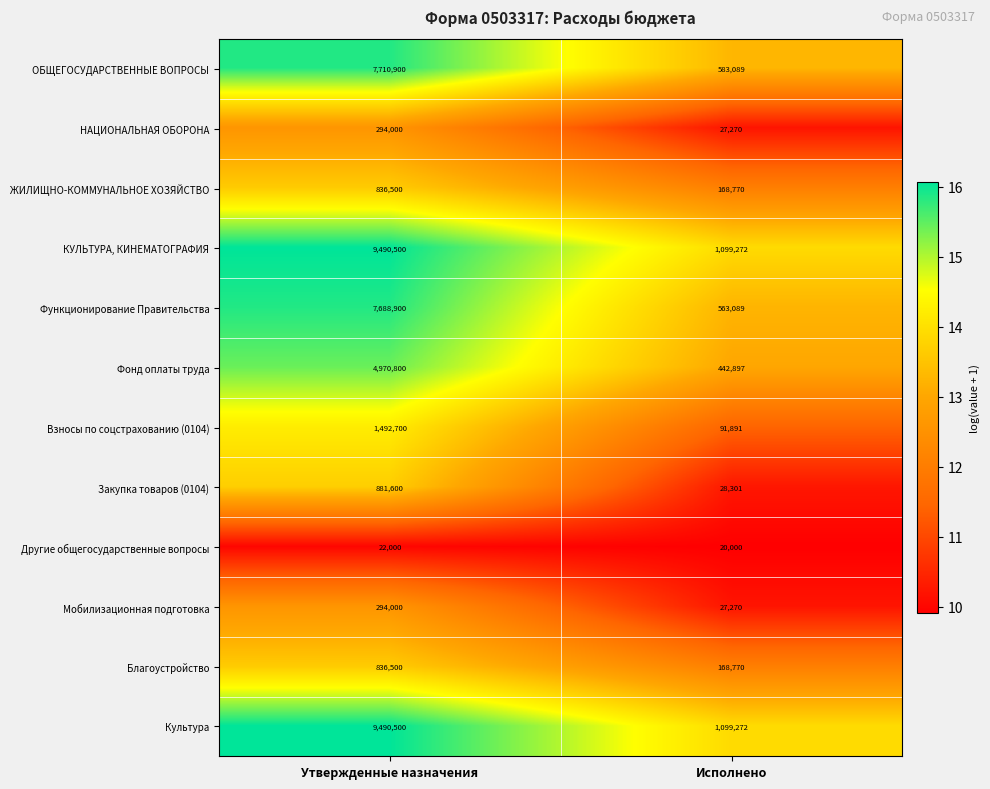

Is it true that Другие общегосударственные вопросы equals 22000 at Утвержденные назначения?

True